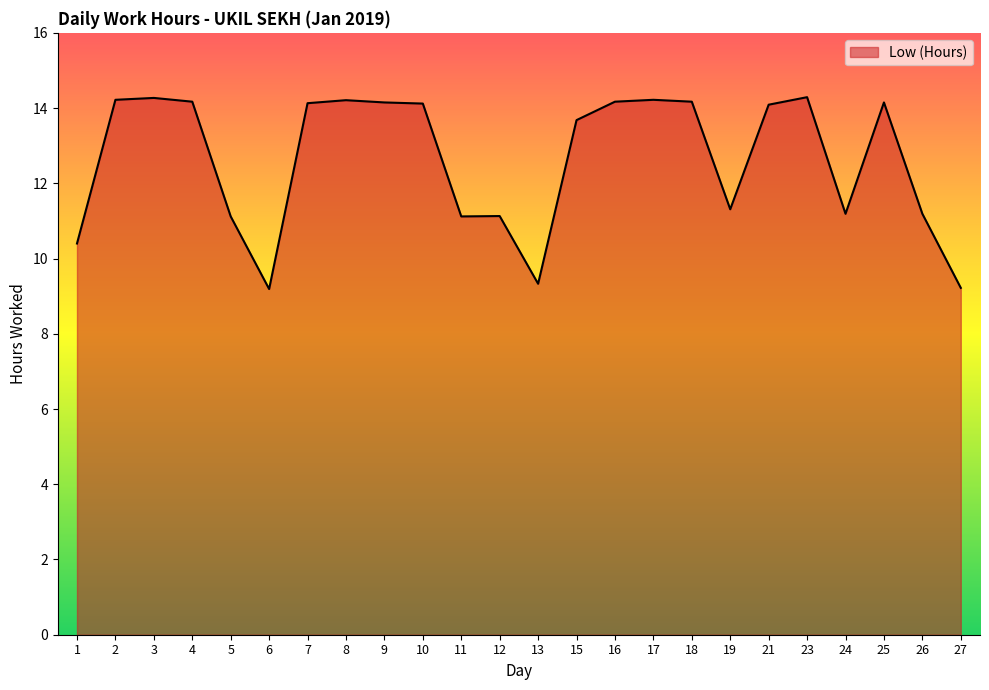

What is the approximate value at 12?

11.1